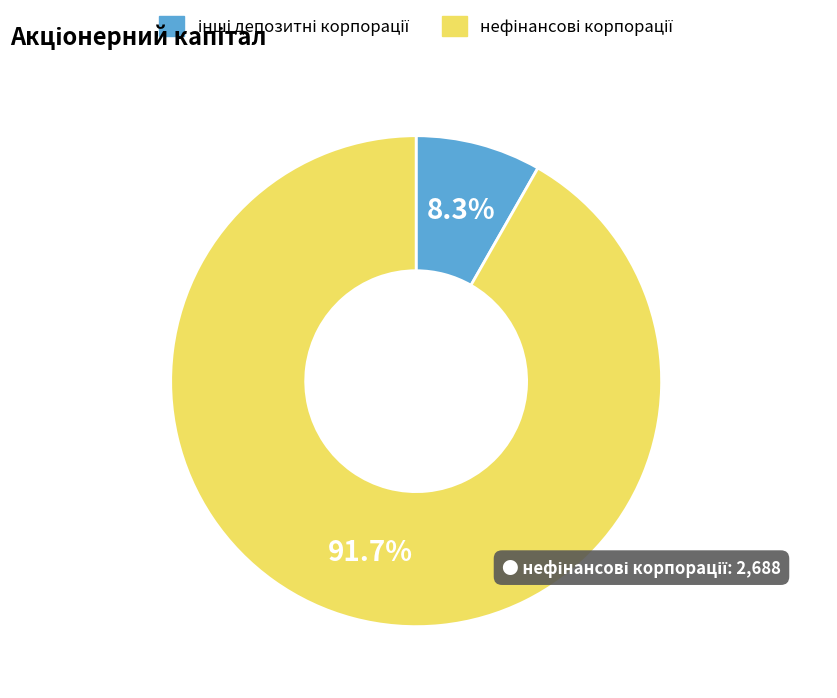

How many slices are in this pie chart?

2